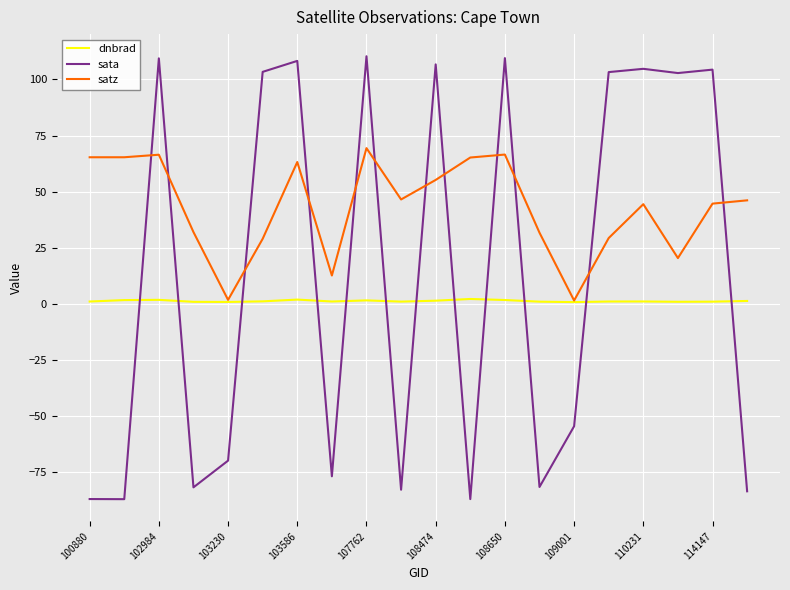

Which series has the widest spread of values?

sata